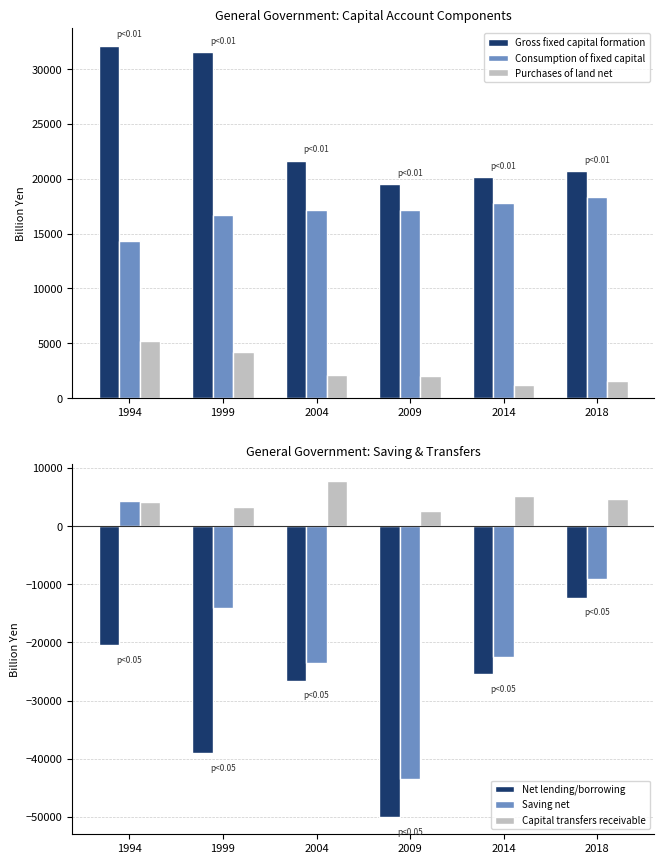

At how many categories does at least one series exceed -4393?

6